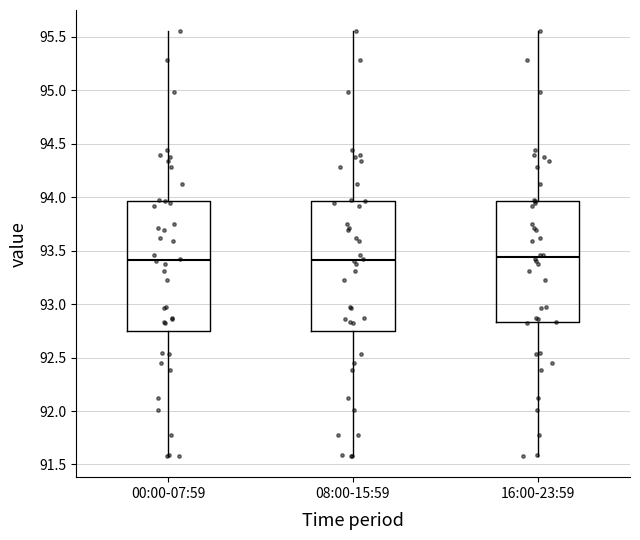

Where does the median line of the box for 00:00-07:59 sit on the y-axis? The values are not printed on the chart, so give them approximately, as read against the axis.

93.40